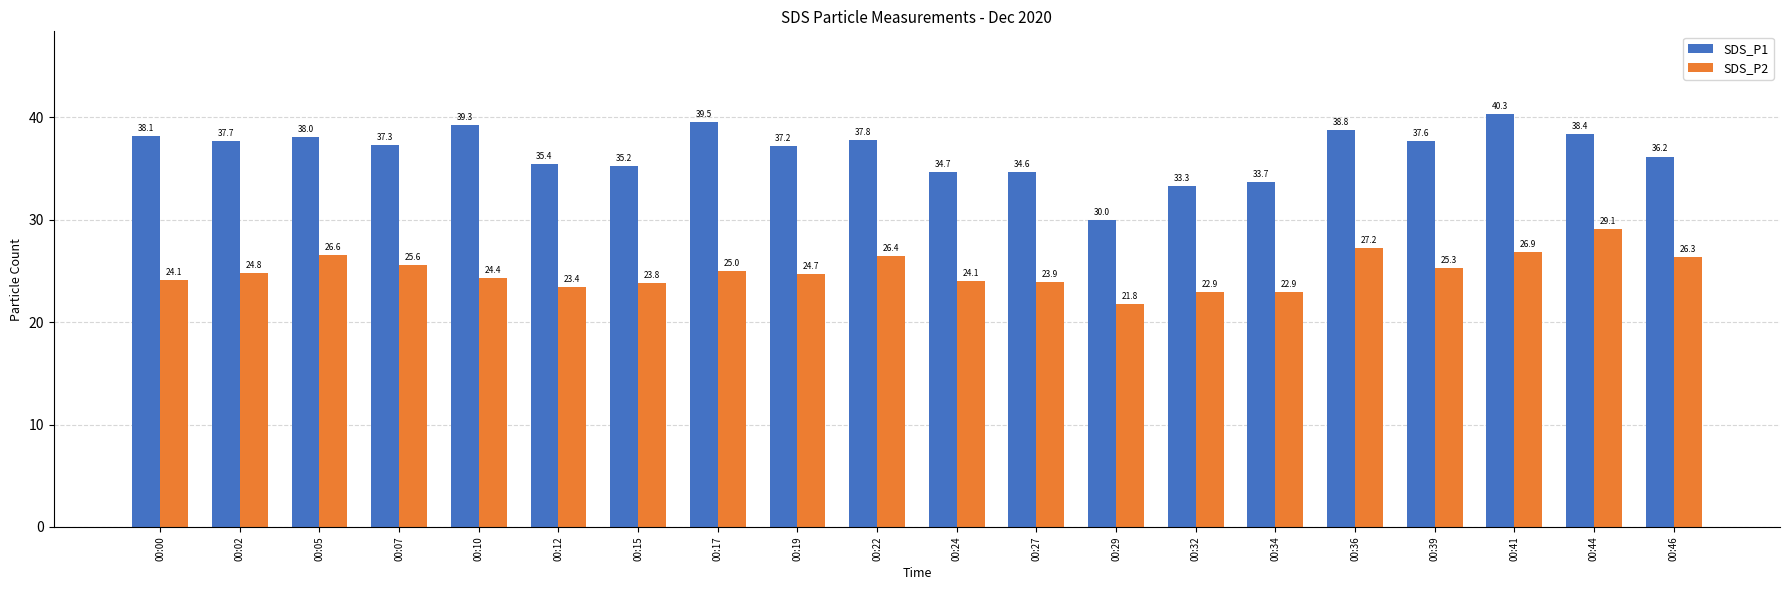

What is the average value of the SDS_P2 series?

25.0